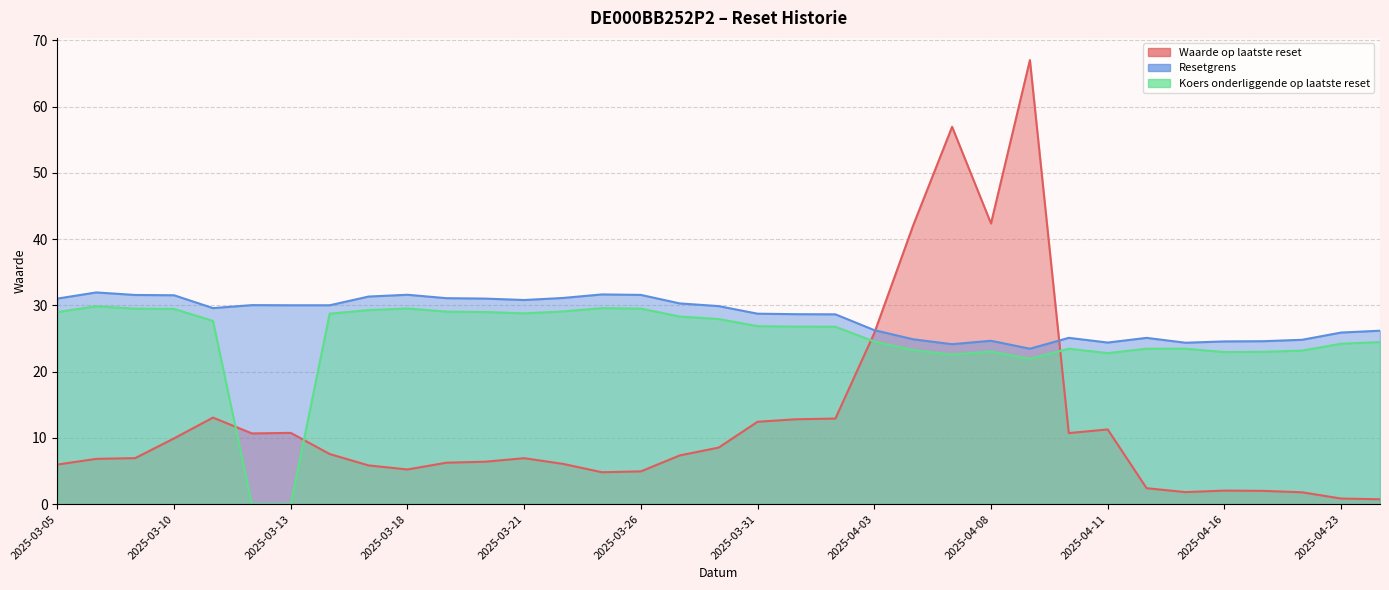

At how many categories does at least one series exceed 9?

35